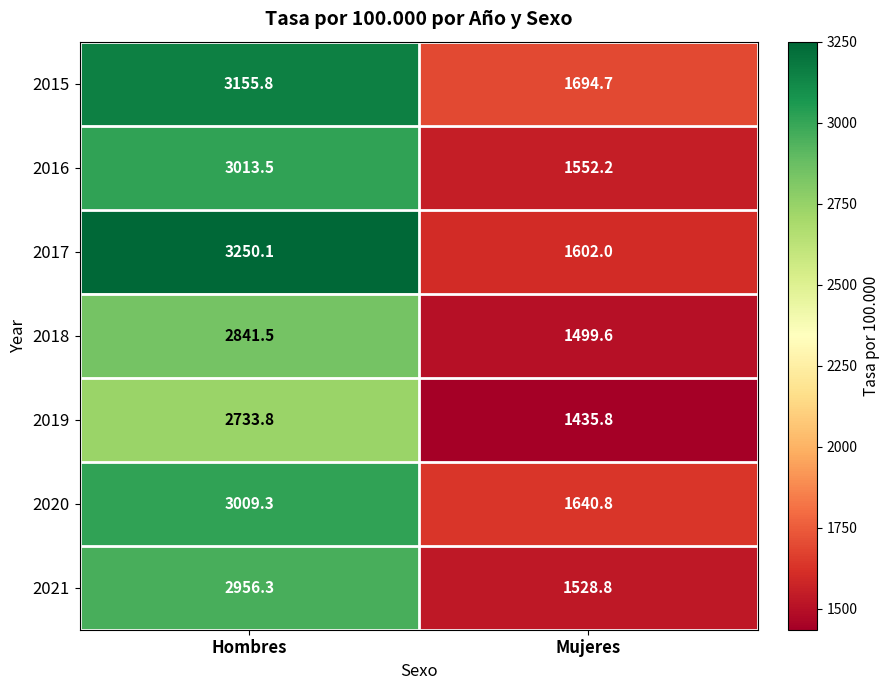

What is the total value across all series at Hombres?

20960.3